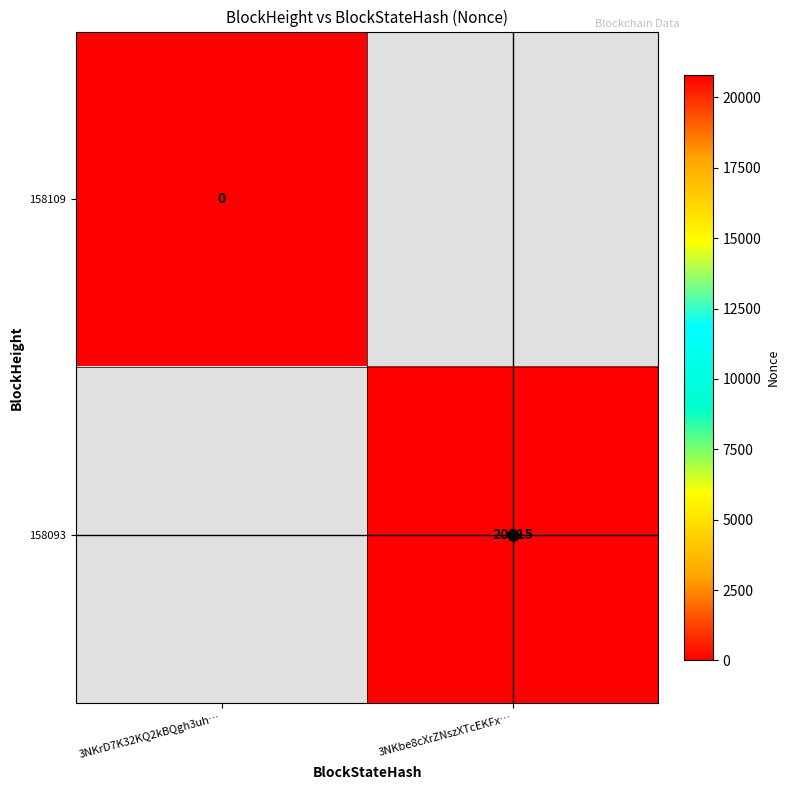

The 158093 series shows 8099.8 at 3NKbe8cXrZNszXTcEKFx…. True or false?

False